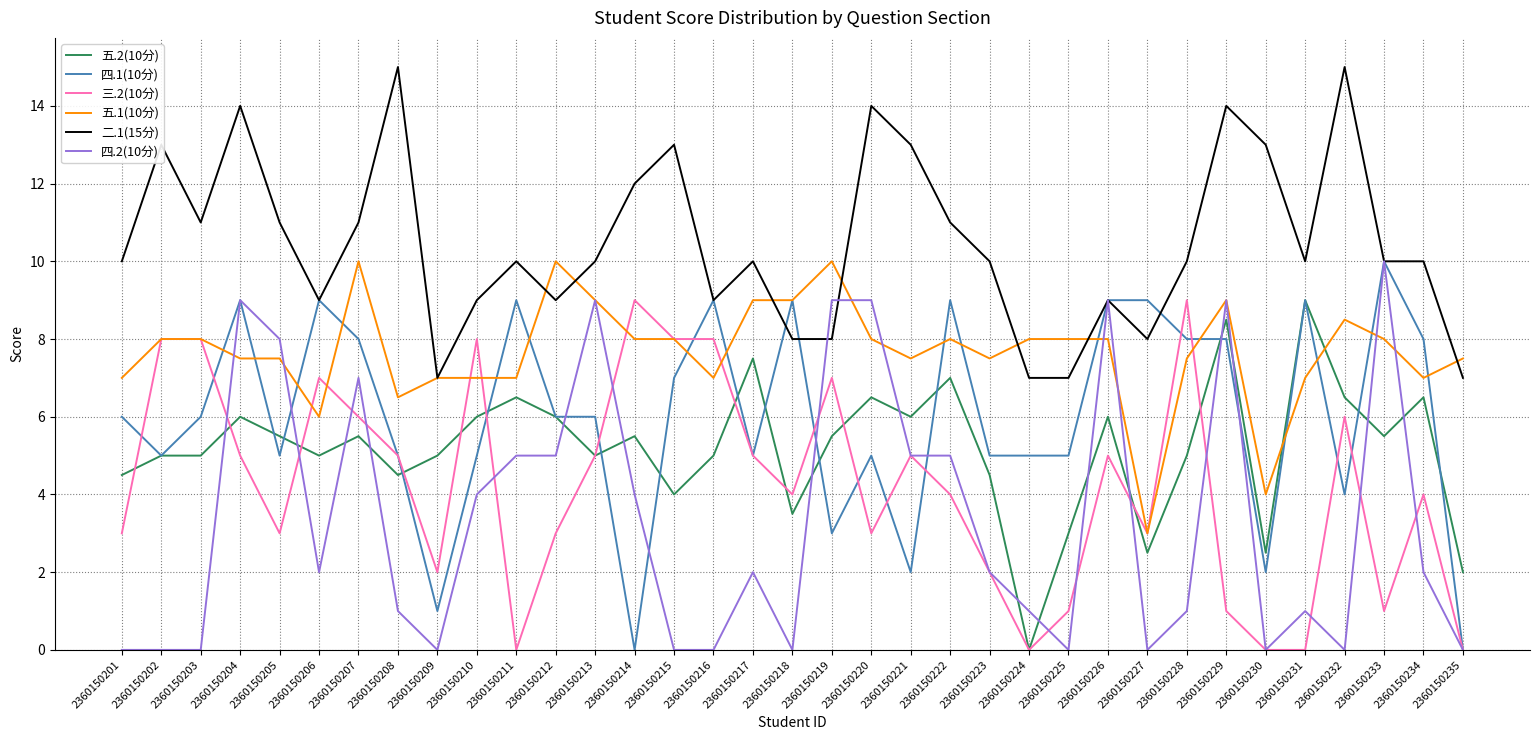

Between 2360150216 and 2360150233, which series saw the biggest shift?

四.2(10分)